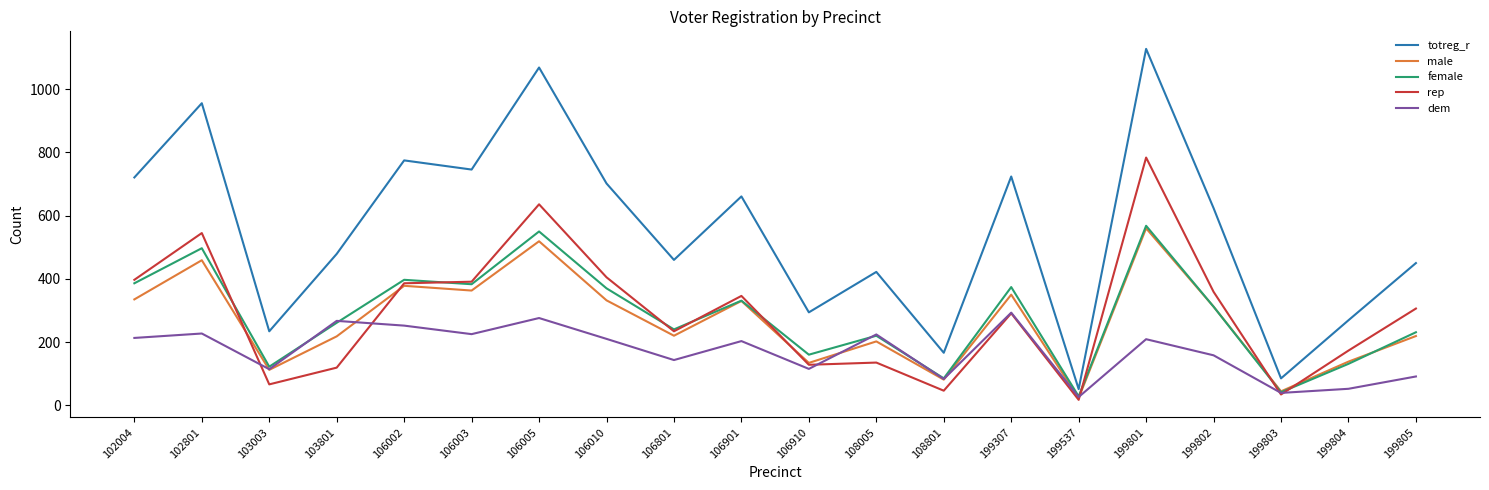

Is this an area chart (filled region under the line)?

No